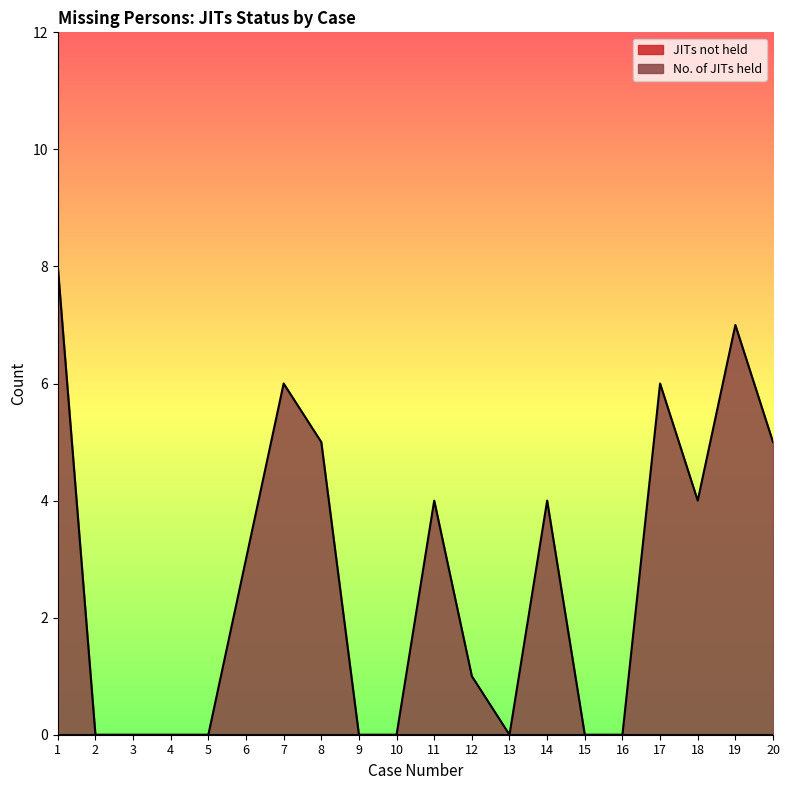

Reading right to left, list all the values displayed in this chart.

20=5	19=7	18=4	17=6	16=0	15=0	14=4	13=0	12=1	11=4	10=0	9=0	8=5	7=6	6=3	5=0	4=0	3=0	2=0	1=8